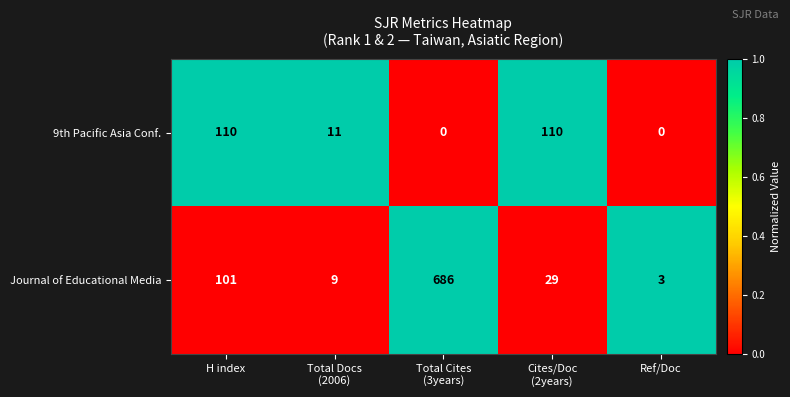

Which series has the widest spread of values?

Journal of Educational Media